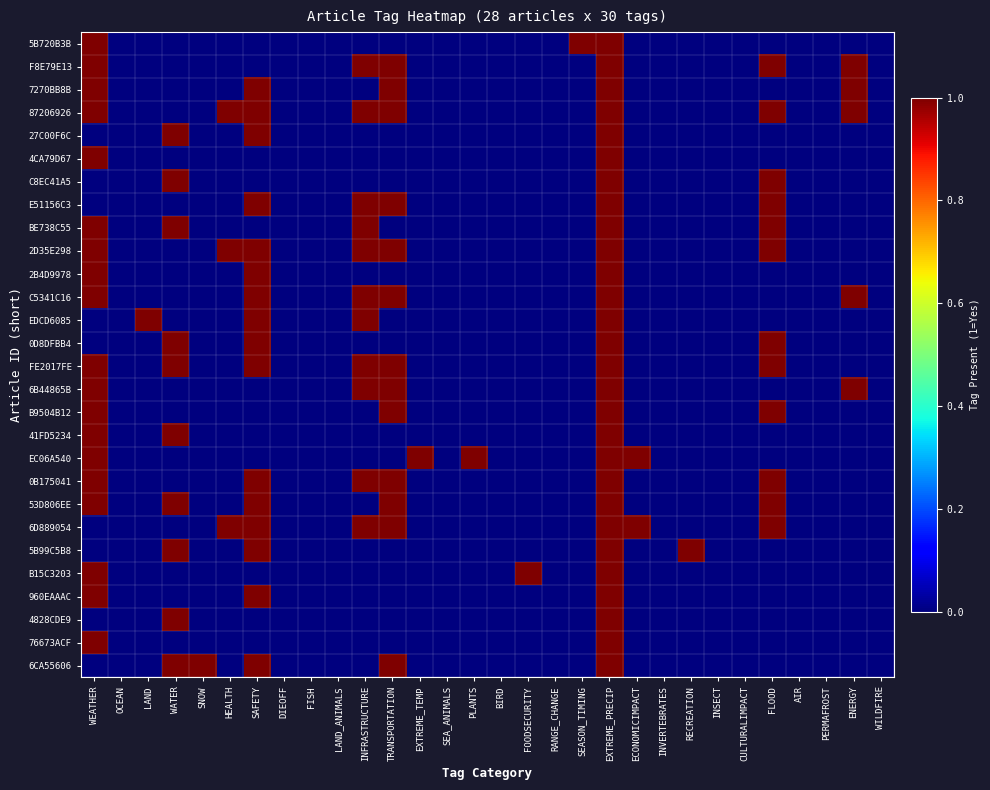

Reading right to left, extract all data points from this chart.

5B720B3B: WILDFIRE=0	ENERGY=0	PERMAFROST=0	AIR=0	FLOOD=0	CULTURALIMPACT=0	INSECT=0	RECREATION=0	INVERTEBRATES=0	ECONOMICIMPACT=0	EXTREME_PRECIP=1	SEASON_TIMING=1	RANGE_CHANGE=0	FOODSECURITY=0	BIRD=0	PLANTS=0	SEA_ANIMALS=0	EXTREME_TEMP=0	TRANSPORTATION=0	INFRASTRUCTURE=0	LAND_ANIMALS=0	FISH=0	DIEOFF=0	SAFETY=0	HEALTH=0	SNOW=0	WATER=0	LAND=0	OCEAN=0	WEATHER=1
F8E79E13: WILDFIRE=0	ENERGY=1	PERMAFROST=0	AIR=0	FLOOD=1	CULTURALIMPACT=0	INSECT=0	RECREATION=0	INVERTEBRATES=0	ECONOMICIMPACT=0	EXTREME_PRECIP=1	SEASON_TIMING=0	RANGE_CHANGE=0	FOODSECURITY=0	BIRD=0	PLANTS=0	SEA_ANIMALS=0	EXTREME_TEMP=0	TRANSPORTATION=1	INFRASTRUCTURE=1	LAND_ANIMALS=0	FISH=0	DIEOFF=0	SAFETY=0	HEALTH=0	SNOW=0	WATER=0	LAND=0	OCEAN=0	WEATHER=1
7270BB8B: WILDFIRE=0	ENERGY=1	PERMAFROST=0	AIR=0	FLOOD=0	CULTURALIMPACT=0	INSECT=0	RECREATION=0	INVERTEBRATES=0	ECONOMICIMPACT=0	EXTREME_PRECIP=1	SEASON_TIMING=0	RANGE_CHANGE=0	FOODSECURITY=0	BIRD=0	PLANTS=0	SEA_ANIMALS=0	EXTREME_TEMP=0	TRANSPORTATION=1	INFRASTRUCTURE=0	LAND_ANIMALS=0	FISH=0	DIEOFF=0	SAFETY=1	HEALTH=0	SNOW=0	WATER=0	LAND=0	OCEAN=0	WEATHER=1
87206926: WILDFIRE=0	ENERGY=1	PERMAFROST=0	AIR=0	FLOOD=1	CULTURALIMPACT=0	INSECT=0	RECREATION=0	INVERTEBRATES=0	ECONOMICIMPACT=0	EXTREME_PRECIP=1	SEASON_TIMING=0	RANGE_CHANGE=0	FOODSECURITY=0	BIRD=0	PLANTS=0	SEA_ANIMALS=0	EXTREME_TEMP=0	TRANSPORTATION=1	INFRASTRUCTURE=1	LAND_ANIMALS=0	FISH=0	DIEOFF=0	SAFETY=1	HEALTH=1	SNOW=0	WATER=0	LAND=0	OCEAN=0	WEATHER=1
27C00F6C: WILDFIRE=0	ENERGY=0	PERMAFROST=0	AIR=0	FLOOD=0	CULTURALIMPACT=0	INSECT=0	RECREATION=0	INVERTEBRATES=0	ECONOMICIMPACT=0	EXTREME_PRECIP=1	SEASON_TIMING=0	RANGE_CHANGE=0	FOODSECURITY=0	BIRD=0	PLANTS=0	SEA_ANIMALS=0	EXTREME_TEMP=0	TRANSPORTATION=0	INFRASTRUCTURE=0	LAND_ANIMALS=0	FISH=0	DIEOFF=0	SAFETY=1	HEALTH=0	SNOW=0	WATER=1	LAND=0	OCEAN=0	WEATHER=0
4CA79D67: WILDFIRE=0	ENERGY=0	PERMAFROST=0	AIR=0	FLOOD=0	CULTURALIMPACT=0	INSECT=0	RECREATION=0	INVERTEBRATES=0	ECONOMICIMPACT=0	EXTREME_PRECIP=1	SEASON_TIMING=0	RANGE_CHANGE=0	FOODSECURITY=0	BIRD=0	PLANTS=0	SEA_ANIMALS=0	EXTREME_TEMP=0	TRANSPORTATION=0	INFRASTRUCTURE=0	LAND_ANIMALS=0	FISH=0	DIEOFF=0	SAFETY=0	HEALTH=0	SNOW=0	WATER=0	LAND=0	OCEAN=0	WEATHER=1
C8EC41A5: WILDFIRE=0	ENERGY=0	PERMAFROST=0	AIR=0	FLOOD=1	CULTURALIMPACT=0	INSECT=0	RECREATION=0	INVERTEBRATES=0	ECONOMICIMPACT=0	EXTREME_PRECIP=1	SEASON_TIMING=0	RANGE_CHANGE=0	FOODSECURITY=0	BIRD=0	PLANTS=0	SEA_ANIMALS=0	EXTREME_TEMP=0	TRANSPORTATION=0	INFRASTRUCTURE=0	LAND_ANIMALS=0	FISH=0	DIEOFF=0	SAFETY=0	HEALTH=0	SNOW=0	WATER=1	LAND=0	OCEAN=0	WEATHER=0
E51156C3: WILDFIRE=0	ENERGY=0	PERMAFROST=0	AIR=0	FLOOD=1	CULTURALIMPACT=0	INSECT=0	RECREATION=0	INVERTEBRATES=0	ECONOMICIMPACT=0	EXTREME_PRECIP=1	SEASON_TIMING=0	RANGE_CHANGE=0	FOODSECURITY=0	BIRD=0	PLANTS=0	SEA_ANIMALS=0	EXTREME_TEMP=0	TRANSPORTATION=1	INFRASTRUCTURE=1	LAND_ANIMALS=0	FISH=0	DIEOFF=0	SAFETY=1	HEALTH=0	SNOW=0	WATER=0	LAND=0	OCEAN=0	WEATHER=0
BE738C55: WILDFIRE=0	ENERGY=0	PERMAFROST=0	AIR=0	FLOOD=1	CULTURALIMPACT=0	INSECT=0	RECREATION=0	INVERTEBRATES=0	ECONOMICIMPACT=0	EXTREME_PRECIP=1	SEASON_TIMING=0	RANGE_CHANGE=0	FOODSECURITY=0	BIRD=0	PLANTS=0	SEA_ANIMALS=0	EXTREME_TEMP=0	TRANSPORTATION=0	INFRASTRUCTURE=1	LAND_ANIMALS=0	FISH=0	DIEOFF=0	SAFETY=0	HEALTH=0	SNOW=0	WATER=1	LAND=0	OCEAN=0	WEATHER=1
2D35E298: WILDFIRE=0	ENERGY=0	PERMAFROST=0	AIR=0	FLOOD=1	CULTURALIMPACT=0	INSECT=0	RECREATION=0	INVERTEBRATES=0	ECONOMICIMPACT=0	EXTREME_PRECIP=1	SEASON_TIMING=0	RANGE_CHANGE=0	FOODSECURITY=0	BIRD=0	PLANTS=0	SEA_ANIMALS=0	EXTREME_TEMP=0	TRANSPORTATION=1	INFRASTRUCTURE=1	LAND_ANIMALS=0	FISH=0	DIEOFF=0	SAFETY=1	HEALTH=1	SNOW=0	WATER=0	LAND=0	OCEAN=0	WEATHER=1
2B4D9978: WILDFIRE=0	ENERGY=0	PERMAFROST=0	AIR=0	FLOOD=0	CULTURALIMPACT=0	INSECT=0	RECREATION=0	INVERTEBRATES=0	ECONOMICIMPACT=0	EXTREME_PRECIP=1	SEASON_TIMING=0	RANGE_CHANGE=0	FOODSECURITY=0	BIRD=0	PLANTS=0	SEA_ANIMALS=0	EXTREME_TEMP=0	TRANSPORTATION=0	INFRASTRUCTURE=0	LAND_ANIMALS=0	FISH=0	DIEOFF=0	SAFETY=1	HEALTH=0	SNOW=0	WATER=0	LAND=0	OCEAN=0	WEATHER=1
C5341C16: WILDFIRE=0	ENERGY=1	PERMAFROST=0	AIR=0	FLOOD=0	CULTURALIMPACT=0	INSECT=0	RECREATION=0	INVERTEBRATES=0	ECONOMICIMPACT=0	EXTREME_PRECIP=1	SEASON_TIMING=0	RANGE_CHANGE=0	FOODSECURITY=0	BIRD=0	PLANTS=0	SEA_ANIMALS=0	EXTREME_TEMP=0	TRANSPORTATION=1	INFRASTRUCTURE=1	LAND_ANIMALS=0	FISH=0	DIEOFF=0	SAFETY=1	HEALTH=0	SNOW=0	WATER=0	LAND=0	OCEAN=0	WEATHER=1
EDCD6085: WILDFIRE=0	ENERGY=0	PERMAFROST=0	AIR=0	FLOOD=0	CULTURALIMPACT=0	INSECT=0	RECREATION=0	INVERTEBRATES=0	ECONOMICIMPACT=0	EXTREME_PRECIP=1	SEASON_TIMING=0	RANGE_CHANGE=0	FOODSECURITY=0	BIRD=0	PLANTS=0	SEA_ANIMALS=0	EXTREME_TEMP=0	TRANSPORTATION=0	INFRASTRUCTURE=1	LAND_ANIMALS=0	FISH=0	DIEOFF=0	SAFETY=1	HEALTH=0	SNOW=0	WATER=0	LAND=1	OCEAN=0	WEATHER=0
0D8DFBB4: WILDFIRE=0	ENERGY=0	PERMAFROST=0	AIR=0	FLOOD=1	CULTURALIMPACT=0	INSECT=0	RECREATION=0	INVERTEBRATES=0	ECONOMICIMPACT=0	EXTREME_PRECIP=1	SEASON_TIMING=0	RANGE_CHANGE=0	FOODSECURITY=0	BIRD=0	PLANTS=0	SEA_ANIMALS=0	EXTREME_TEMP=0	TRANSPORTATION=0	INFRASTRUCTURE=0	LAND_ANIMALS=0	FISH=0	DIEOFF=0	SAFETY=1	HEALTH=0	SNOW=0	WATER=1	LAND=0	OCEAN=0	WEATHER=0
FE2017FE: WILDFIRE=0	ENERGY=0	PERMAFROST=0	AIR=0	FLOOD=1	CULTURALIMPACT=0	INSECT=0	RECREATION=0	INVERTEBRATES=0	ECONOMICIMPACT=0	EXTREME_PRECIP=1	SEASON_TIMING=0	RANGE_CHANGE=0	FOODSECURITY=0	BIRD=0	PLANTS=0	SEA_ANIMALS=0	EXTREME_TEMP=0	TRANSPORTATION=1	INFRASTRUCTURE=1	LAND_ANIMALS=0	FISH=0	DIEOFF=0	SAFETY=1	HEALTH=0	SNOW=0	WATER=1	LAND=0	OCEAN=0	WEATHER=1
6B44865B: WILDFIRE=0	ENERGY=1	PERMAFROST=0	AIR=0	FLOOD=0	CULTURALIMPACT=0	INSECT=0	RECREATION=0	INVERTEBRATES=0	ECONOMICIMPACT=0	EXTREME_PRECIP=1	SEASON_TIMING=0	RANGE_CHANGE=0	FOODSECURITY=0	BIRD=0	PLANTS=0	SEA_ANIMALS=0	EXTREME_TEMP=0	TRANSPORTATION=1	INFRASTRUCTURE=1	LAND_ANIMALS=0	FISH=0	DIEOFF=0	SAFETY=0	HEALTH=0	SNOW=0	WATER=0	LAND=0	OCEAN=0	WEATHER=1
B9504B12: WILDFIRE=0	ENERGY=0	PERMAFROST=0	AIR=0	FLOOD=1	CULTURALIMPACT=0	INSECT=0	RECREATION=0	INVERTEBRATES=0	ECONOMICIMPACT=0	EXTREME_PRECIP=1	SEASON_TIMING=0	RANGE_CHANGE=0	FOODSECURITY=0	BIRD=0	PLANTS=0	SEA_ANIMALS=0	EXTREME_TEMP=0	TRANSPORTATION=1	INFRASTRUCTURE=0	LAND_ANIMALS=0	FISH=0	DIEOFF=0	SAFETY=0	HEALTH=0	SNOW=0	WATER=0	LAND=0	OCEAN=0	WEATHER=1
41FD5234: WILDFIRE=0	ENERGY=0	PERMAFROST=0	AIR=0	FLOOD=0	CULTURALIMPACT=0	INSECT=0	RECREATION=0	INVERTEBRATES=0	ECONOMICIMPACT=0	EXTREME_PRECIP=1	SEASON_TIMING=0	RANGE_CHANGE=0	FOODSECURITY=0	BIRD=0	PLANTS=0	SEA_ANIMALS=0	EXTREME_TEMP=0	TRANSPORTATION=0	INFRASTRUCTURE=0	LAND_ANIMALS=0	FISH=0	DIEOFF=0	SAFETY=0	HEALTH=0	SNOW=0	WATER=1	LAND=0	OCEAN=0	WEATHER=1
EC06A540: WILDFIRE=0	ENERGY=0	PERMAFROST=0	AIR=0	FLOOD=0	CULTURALIMPACT=0	INSECT=0	RECREATION=0	INVERTEBRATES=0	ECONOMICIMPACT=1	EXTREME_PRECIP=1	SEASON_TIMING=0	RANGE_CHANGE=0	FOODSECURITY=0	BIRD=0	PLANTS=1	SEA_ANIMALS=0	EXTREME_TEMP=1	TRANSPORTATION=0	INFRASTRUCTURE=0	LAND_ANIMALS=0	FISH=0	DIEOFF=0	SAFETY=0	HEALTH=0	SNOW=0	WATER=0	LAND=0	OCEAN=0	WEATHER=1
0B175041: WILDFIRE=0	ENERGY=0	PERMAFROST=0	AIR=0	FLOOD=1	CULTURALIMPACT=0	INSECT=0	RECREATION=0	INVERTEBRATES=0	ECONOMICIMPACT=0	EXTREME_PRECIP=1	SEASON_TIMING=0	RANGE_CHANGE=0	FOODSECURITY=0	BIRD=0	PLANTS=0	SEA_ANIMALS=0	EXTREME_TEMP=0	TRANSPORTATION=1	INFRASTRUCTURE=1	LAND_ANIMALS=0	FISH=0	DIEOFF=0	SAFETY=1	HEALTH=0	SNOW=0	WATER=0	LAND=0	OCEAN=0	WEATHER=1
53D806EE: WILDFIRE=0	ENERGY=0	PERMAFROST=0	AIR=0	FLOOD=1	CULTURALIMPACT=0	INSECT=0	RECREATION=0	INVERTEBRATES=0	ECONOMICIMPACT=0	EXTREME_PRECIP=1	SEASON_TIMING=0	RANGE_CHANGE=0	FOODSECURITY=0	BIRD=0	PLANTS=0	SEA_ANIMALS=0	EXTREME_TEMP=0	TRANSPORTATION=1	INFRASTRUCTURE=0	LAND_ANIMALS=0	FISH=0	DIEOFF=0	SAFETY=1	HEALTH=0	SNOW=0	WATER=1	LAND=0	OCEAN=0	WEATHER=1
6D889054: WILDFIRE=0	ENERGY=0	PERMAFROST=0	AIR=0	FLOOD=1	CULTURALIMPACT=0	INSECT=0	RECREATION=0	INVERTEBRATES=0	ECONOMICIMPACT=1	EXTREME_PRECIP=1	SEASON_TIMING=0	RANGE_CHANGE=0	FOODSECURITY=0	BIRD=0	PLANTS=0	SEA_ANIMALS=0	EXTREME_TEMP=0	TRANSPORTATION=1	INFRASTRUCTURE=1	LAND_ANIMALS=0	FISH=0	DIEOFF=0	SAFETY=1	HEALTH=1	SNOW=0	WATER=0	LAND=0	OCEAN=0	WEATHER=0
5B99C5B8: WILDFIRE=0	ENERGY=0	PERMAFROST=0	AIR=0	FLOOD=0	CULTURALIMPACT=0	INSECT=0	RECREATION=1	INVERTEBRATES=0	ECONOMICIMPACT=0	EXTREME_PRECIP=1	SEASON_TIMING=0	RANGE_CHANGE=0	FOODSECURITY=0	BIRD=0	PLANTS=0	SEA_ANIMALS=0	EXTREME_TEMP=0	TRANSPORTATION=0	INFRASTRUCTURE=0	LAND_ANIMALS=0	FISH=0	DIEOFF=0	SAFETY=1	HEALTH=0	SNOW=0	WATER=1	LAND=0	OCEAN=0	WEATHER=0
B15C3203: WILDFIRE=0	ENERGY=0	PERMAFROST=0	AIR=0	FLOOD=0	CULTURALIMPACT=0	INSECT=0	RECREATION=0	INVERTEBRATES=0	ECONOMICIMPACT=0	EXTREME_PRECIP=1	SEASON_TIMING=0	RANGE_CHANGE=0	FOODSECURITY=1	BIRD=0	PLANTS=0	SEA_ANIMALS=0	EXTREME_TEMP=0	TRANSPORTATION=0	INFRASTRUCTURE=0	LAND_ANIMALS=0	FISH=0	DIEOFF=0	SAFETY=0	HEALTH=0	SNOW=0	WATER=0	LAND=0	OCEAN=0	WEATHER=1
960EAAAC: WILDFIRE=0	ENERGY=0	PERMAFROST=0	AIR=0	FLOOD=0	CULTURALIMPACT=0	INSECT=0	RECREATION=0	INVERTEBRATES=0	ECONOMICIMPACT=0	EXTREME_PRECIP=1	SEASON_TIMING=0	RANGE_CHANGE=0	FOODSECURITY=0	BIRD=0	PLANTS=0	SEA_ANIMALS=0	EXTREME_TEMP=0	TRANSPORTATION=0	INFRASTRUCTURE=0	LAND_ANIMALS=0	FISH=0	DIEOFF=0	SAFETY=1	HEALTH=0	SNOW=0	WATER=0	LAND=0	OCEAN=0	WEATHER=1
4828CDE9: WILDFIRE=0	ENERGY=0	PERMAFROST=0	AIR=0	FLOOD=0	CULTURALIMPACT=0	INSECT=0	RECREATION=0	INVERTEBRATES=0	ECONOMICIMPACT=0	EXTREME_PRECIP=1	SEASON_TIMING=0	RANGE_CHANGE=0	FOODSECURITY=0	BIRD=0	PLANTS=0	SEA_ANIMALS=0	EXTREME_TEMP=0	TRANSPORTATION=0	INFRASTRUCTURE=0	LAND_ANIMALS=0	FISH=0	DIEOFF=0	SAFETY=0	HEALTH=0	SNOW=0	WATER=1	LAND=0	OCEAN=0	WEATHER=0
76673ACF: WILDFIRE=0	ENERGY=0	PERMAFROST=0	AIR=0	FLOOD=0	CULTURALIMPACT=0	INSECT=0	RECREATION=0	INVERTEBRATES=0	ECONOMICIMPACT=0	EXTREME_PRECIP=1	SEASON_TIMING=0	RANGE_CHANGE=0	FOODSECURITY=0	BIRD=0	PLANTS=0	SEA_ANIMALS=0	EXTREME_TEMP=0	TRANSPORTATION=0	INFRASTRUCTURE=0	LAND_ANIMALS=0	FISH=0	DIEOFF=0	SAFETY=0	HEALTH=0	SNOW=0	WATER=0	LAND=0	OCEAN=0	WEATHER=1
6CA55606: WILDFIRE=0	ENERGY=0	PERMAFROST=0	AIR=0	FLOOD=0	CULTURALIMPACT=0	INSECT=0	RECREATION=0	INVERTEBRATES=0	ECONOMICIMPACT=0	EXTREME_PRECIP=1	SEASON_TIMING=0	RANGE_CHANGE=0	FOODSECURITY=0	BIRD=0	PLANTS=0	SEA_ANIMALS=0	EXTREME_TEMP=0	TRANSPORTATION=1	INFRASTRUCTURE=0	LAND_ANIMALS=0	FISH=0	DIEOFF=0	SAFETY=1	HEALTH=0	SNOW=1	WATER=1	LAND=0	OCEAN=0	WEATHER=0